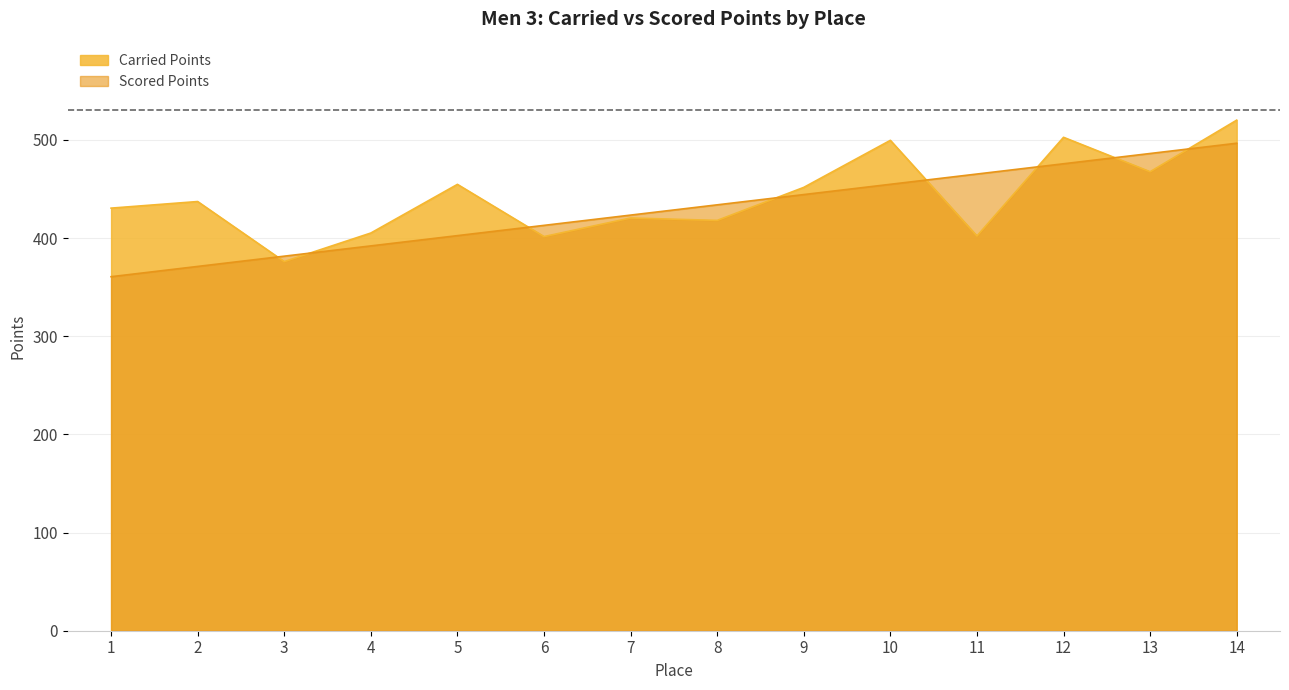

Is it true that Carried Points equals 811.4 at 5?

False